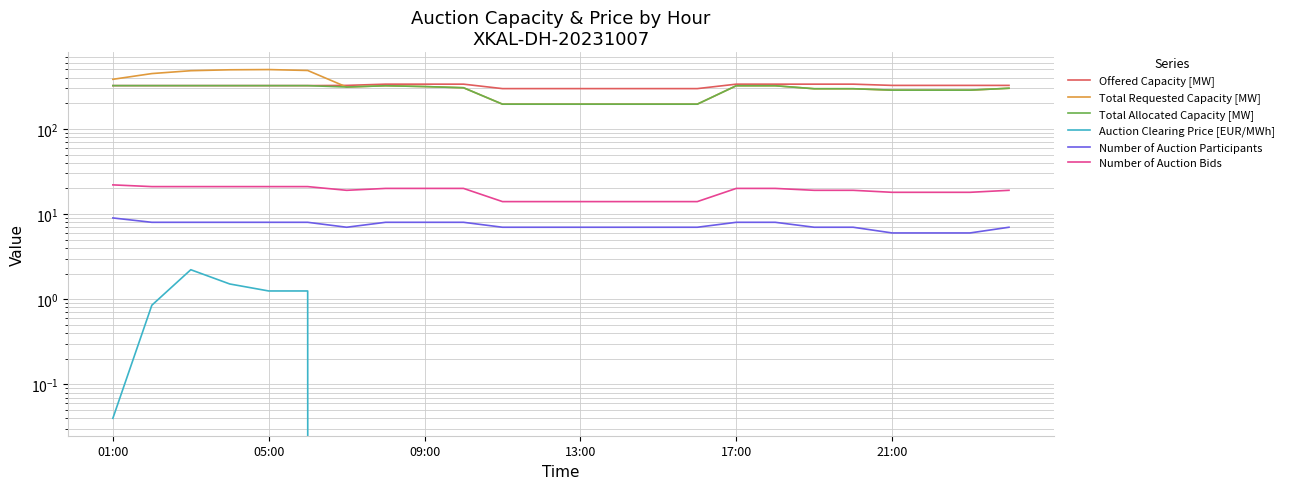

Is the value of Number of Auction Bids at 09:00 greater than the value of Total Requested Capacity [MW] at 13:00?

No